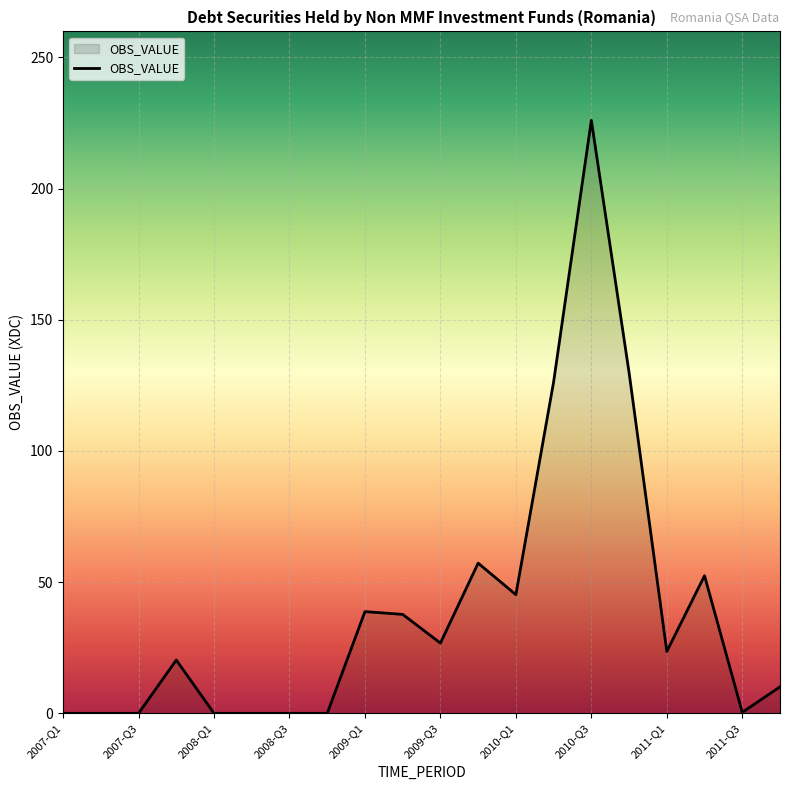

What is the greatest value displayed?

226.0